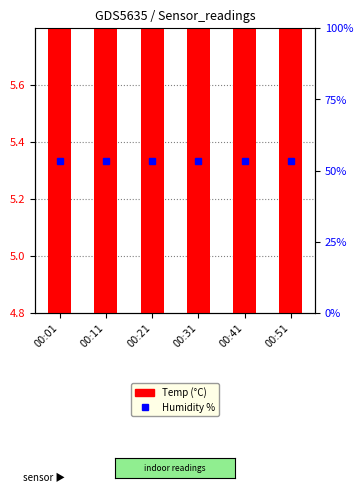

At which category is the sum across all series the highest?

00:51